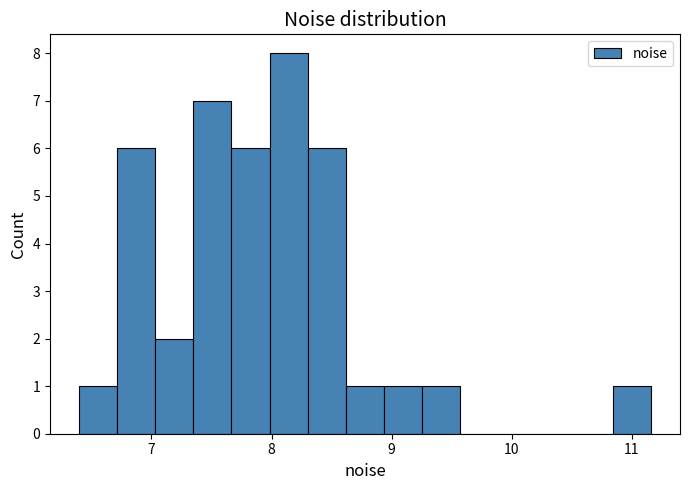

Around what value on the x-axis is the tallest bar? Give the approximate position of its centre, as read against the axis.

8.1